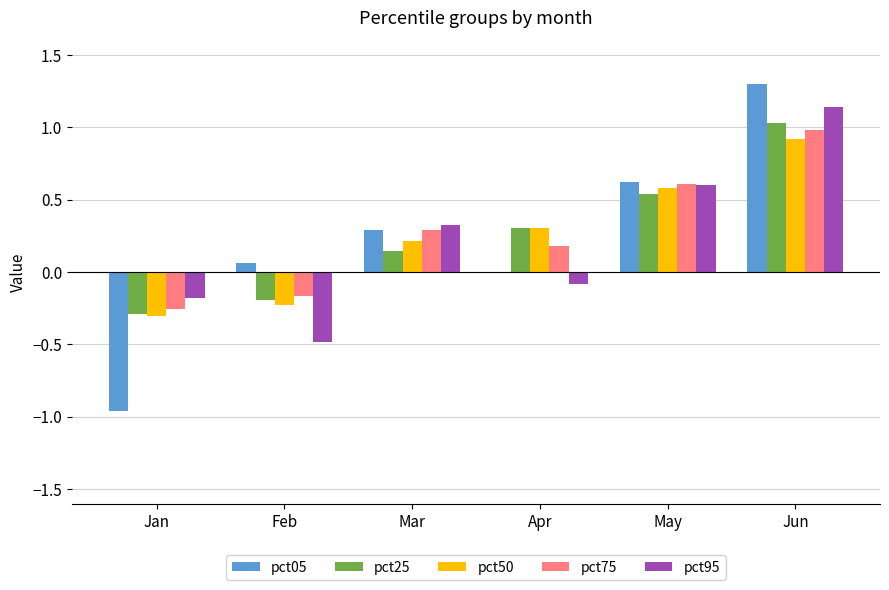

Count the number of data series in this chart.

5